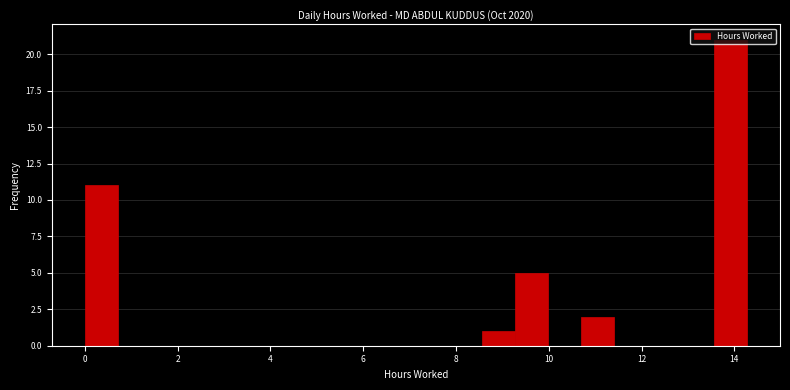

Read against the x-axis, roughly where is the centre of the tallest bar?

14.0